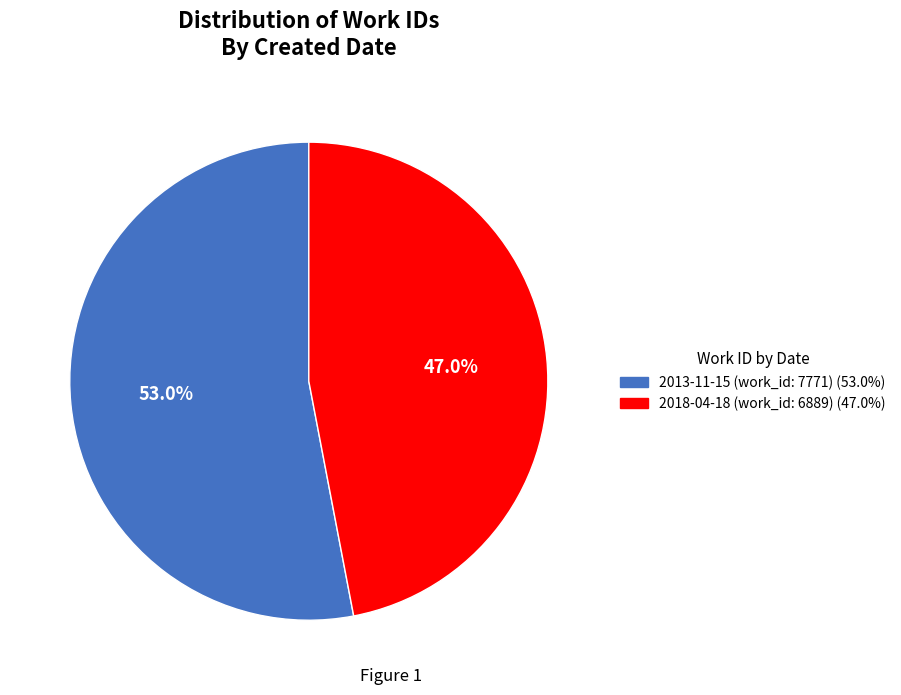

Is it true that 2013-11-15 (work_id: 7771) is 43% of the pie?

False